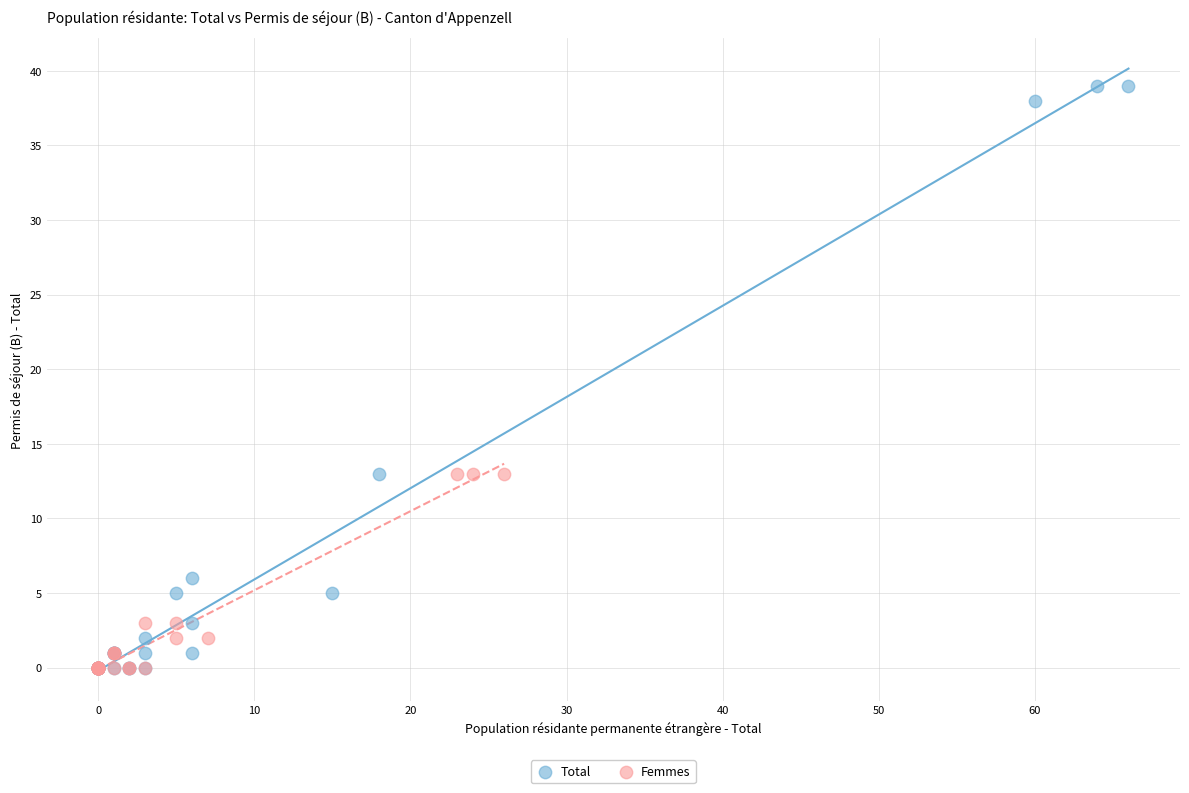

Which series contains the highest Y value?

Total